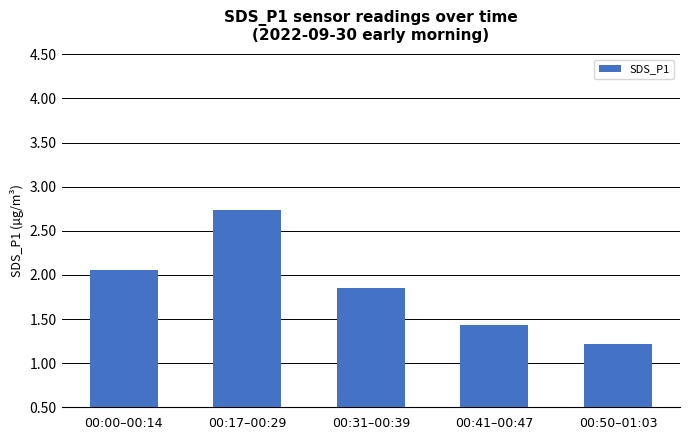

The chart shows a value of 1.2 at 00:50–01:03. True or false?

True